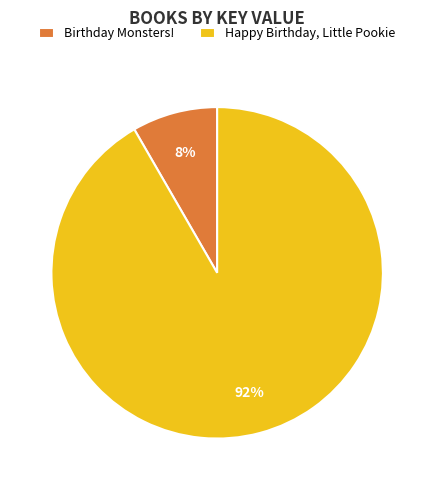

To the nearest percent, what percentage of the pie is Birthday Monsters!?

8%